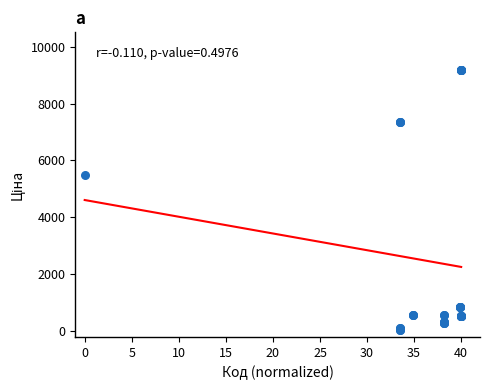

What Y value in the scatter plot is closest to 4620?

5497.3